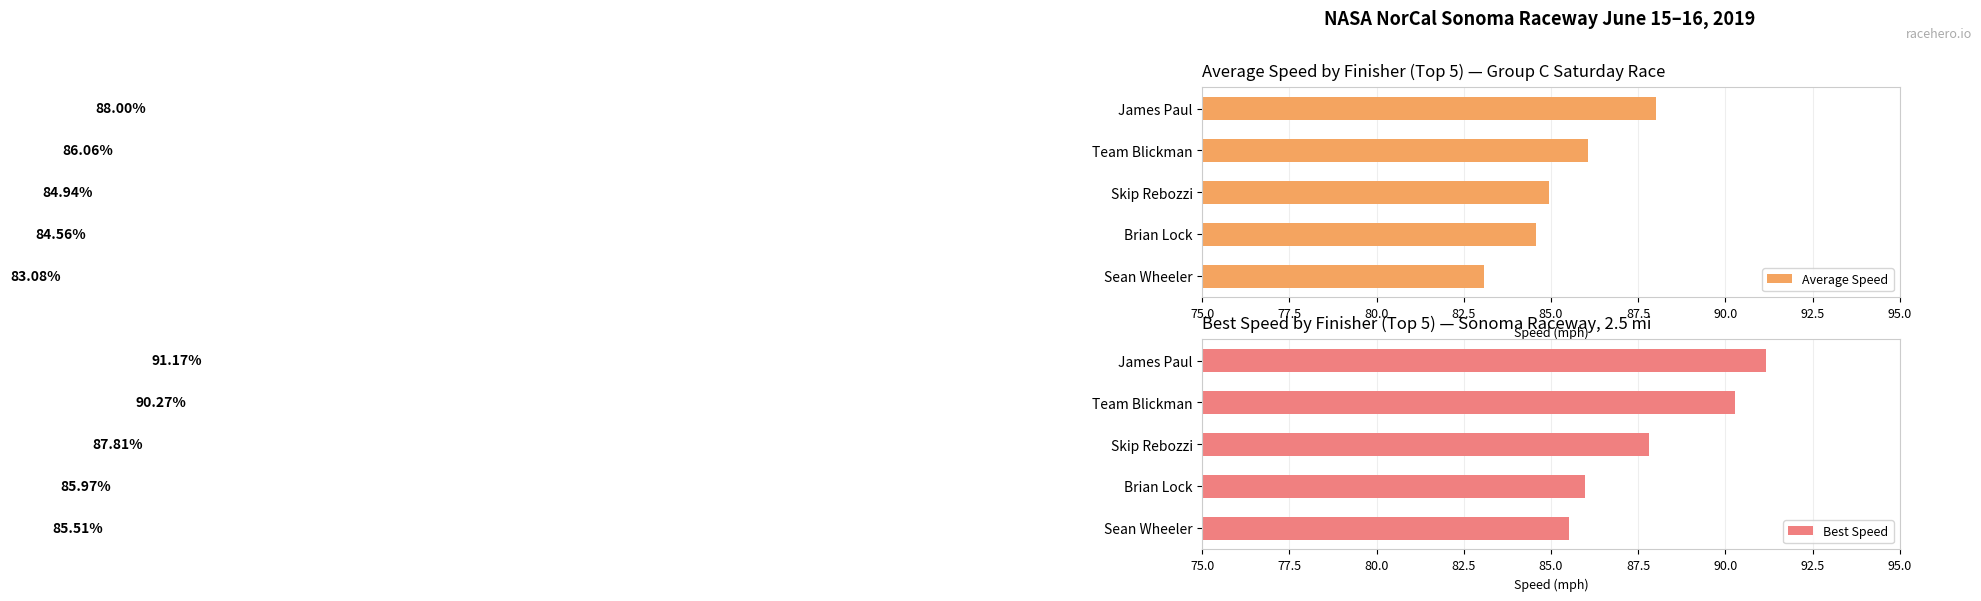

List the labels in order of Average Speed value, largest first.

James Paul, Team Blickman, Skip Rebozzi, Brian Lock, Sean Wheeler